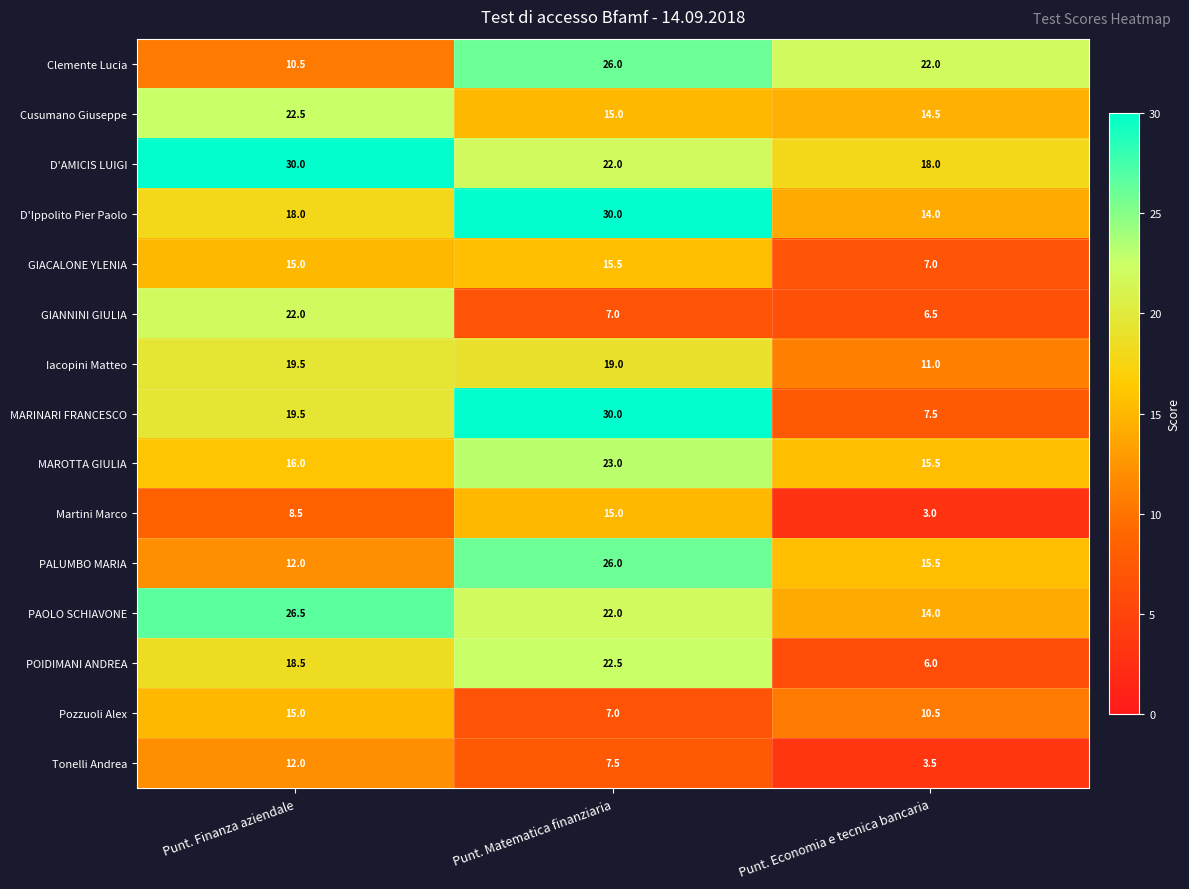

What is the difference between the maximum and second lowest values in the D'Ippolito Pier Paolo series?

12.0